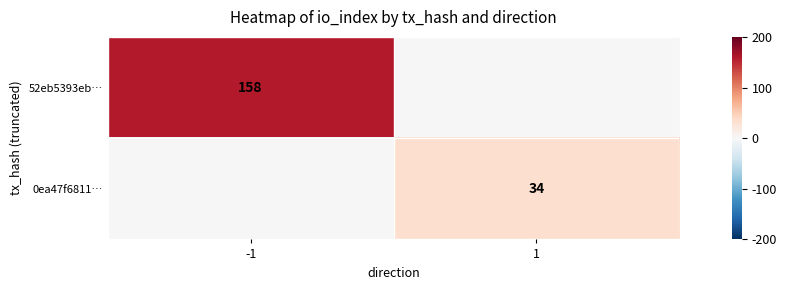

Is it true that 52eb5393eb… equals 158 at -1?

True